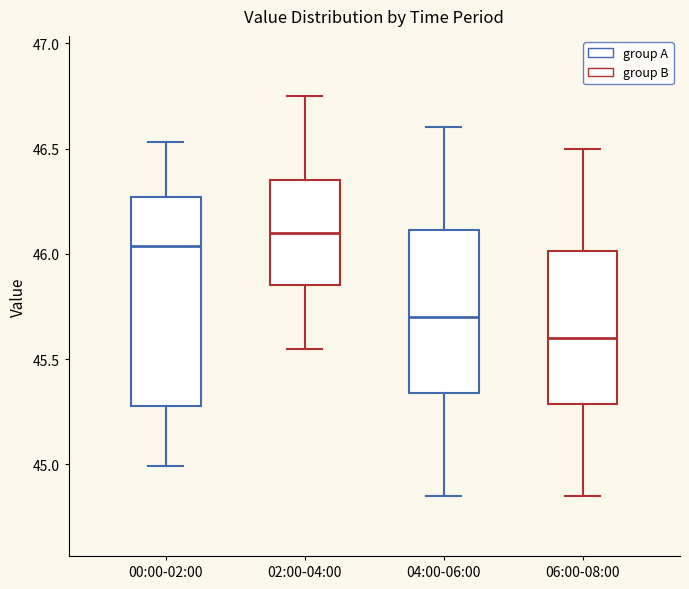

Reading left to right, read every box against the y-axis: the position of its median line, the range the box covers, and the ends of its whiskers. The values are not printed on the chart, so give them approximately, as read against the axis.

00:00-02:00: median 46.05, box 45.30 to 46.25, whiskers 45.00 to 46.55
02:00-04:00: median 46.10, box 45.85 to 46.35, whiskers 45.55 to 46.75
04:00-06:00: median 45.70, box 45.35 to 46.10, whiskers 44.85 to 46.60
06:00-08:00: median 45.60, box 45.30 to 46.00, whiskers 44.85 to 46.50